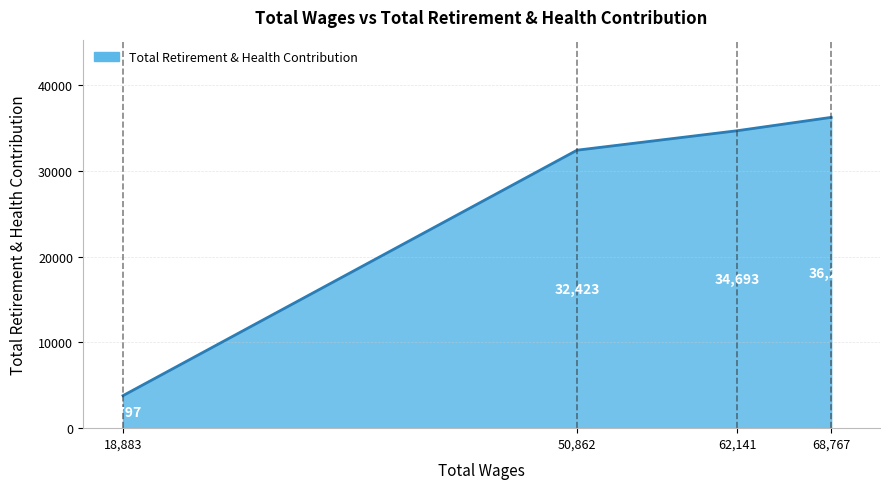

What is the sum of all values?

107165